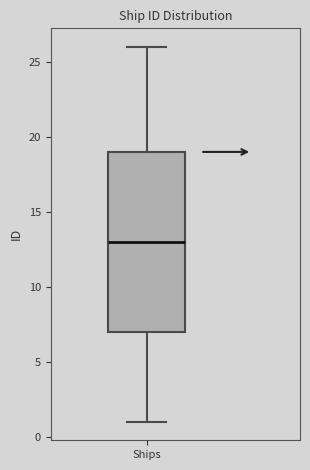

Where does the lower whisker of the box for Ships end on the y-axis? The values are not printed on the chart, so give them approximately, as read against the axis.

1